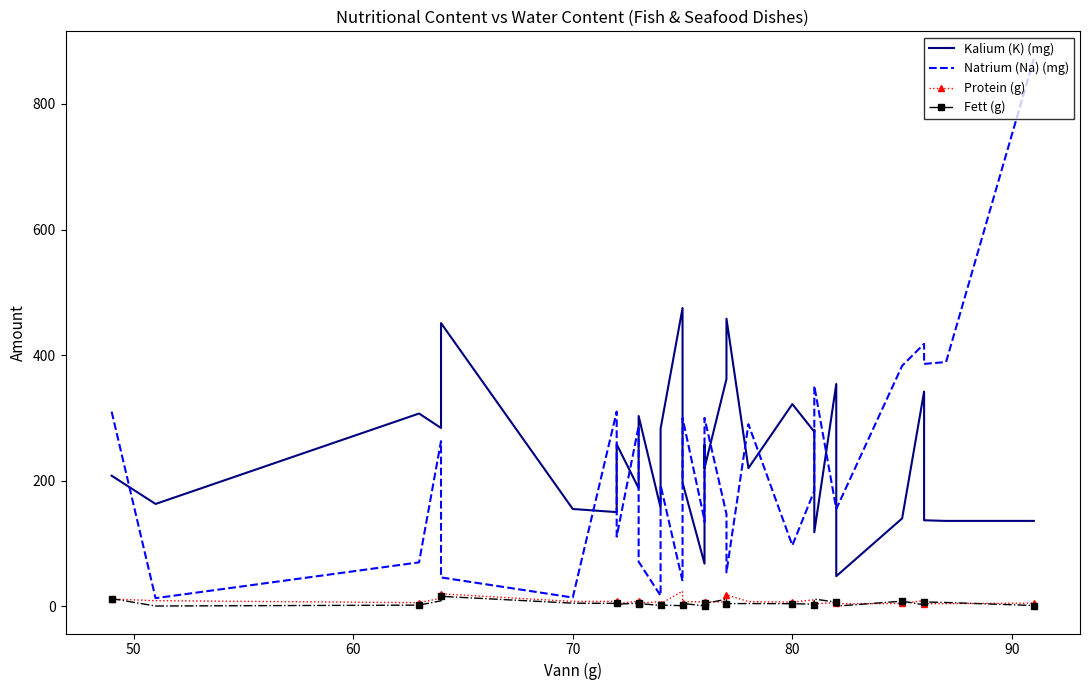

The value of Fett (g) at 28 is 14.4. True or false?

False